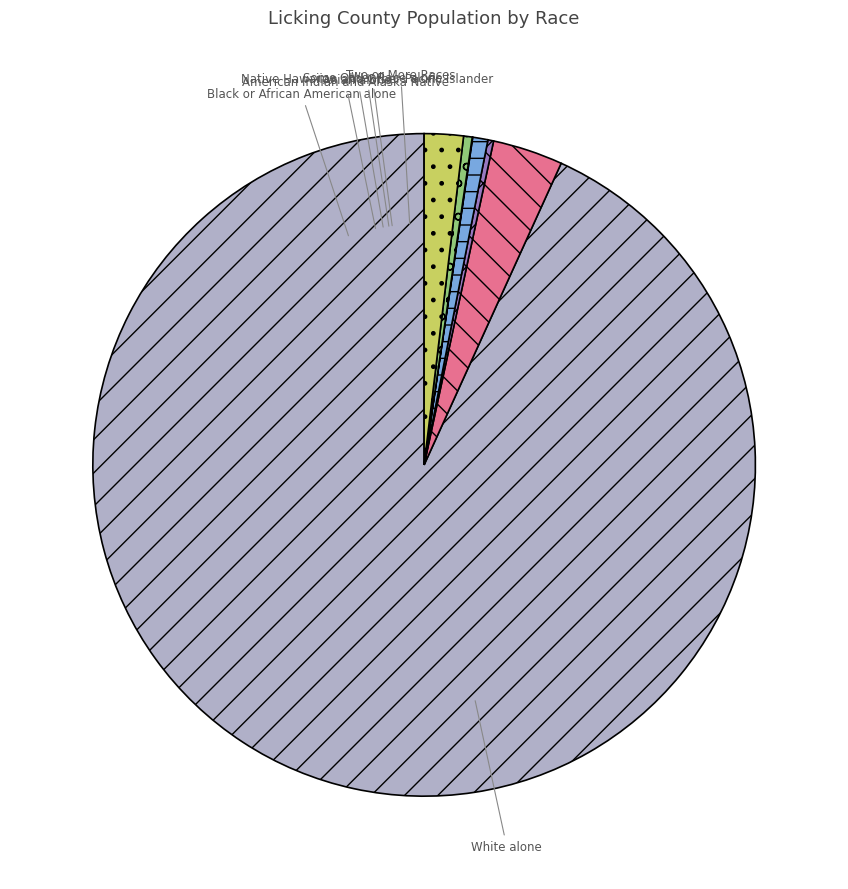

Is there any slice that represents more than half of the pie?

Yes